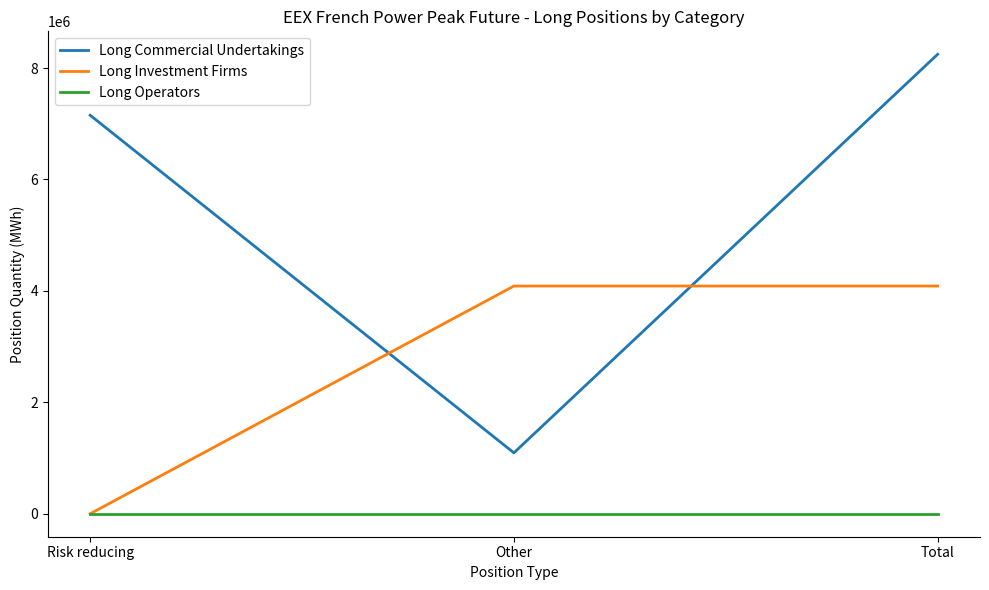

Which series has the widest spread of values?

Long Commercial Undertakings